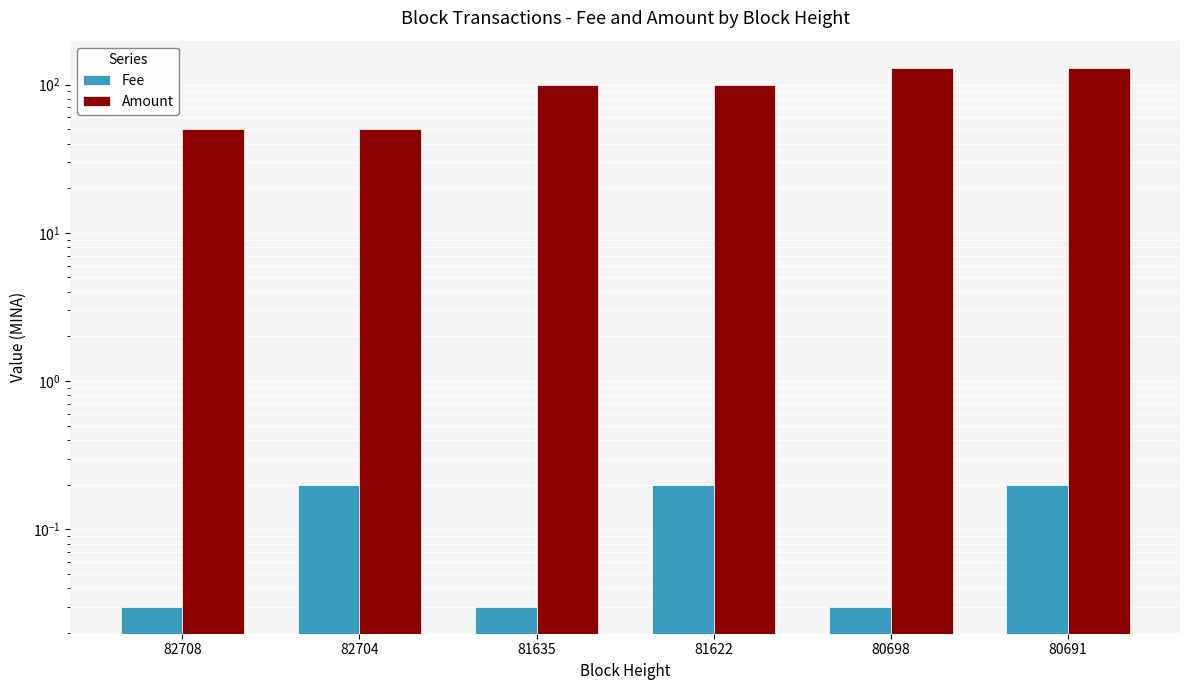

What is the maximum value shown in the chart?

130.0